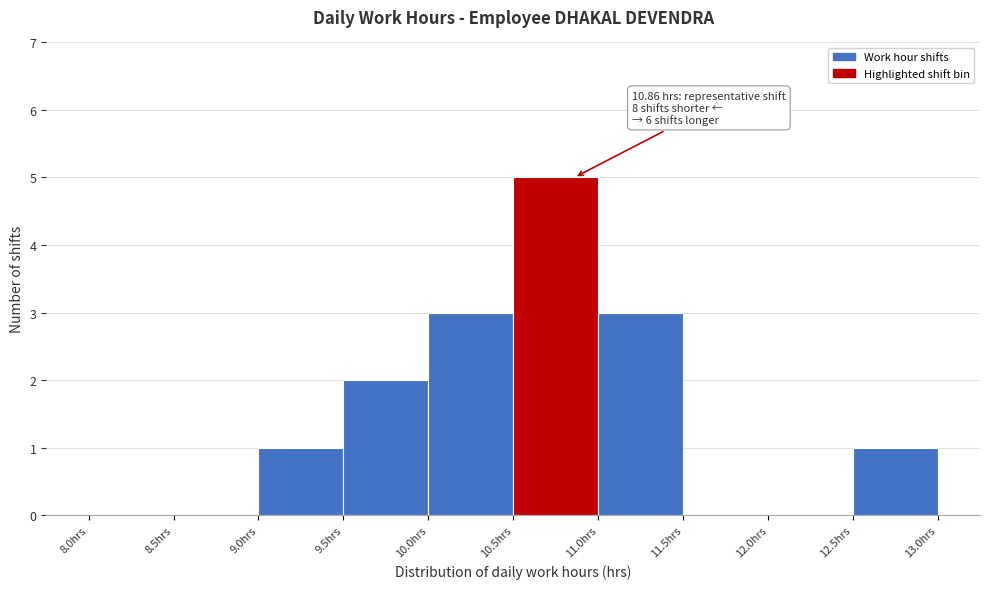

Which range on the x-axis has the tallest bar?

10.5 to 11.0